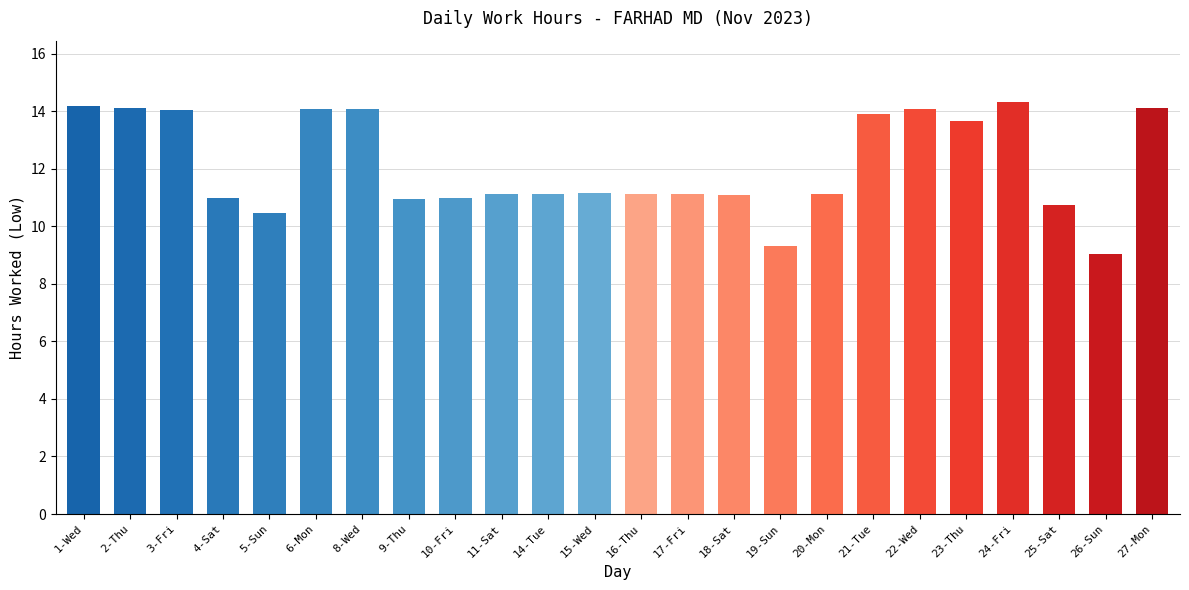

What is the maximum value shown in the chart?

14.3